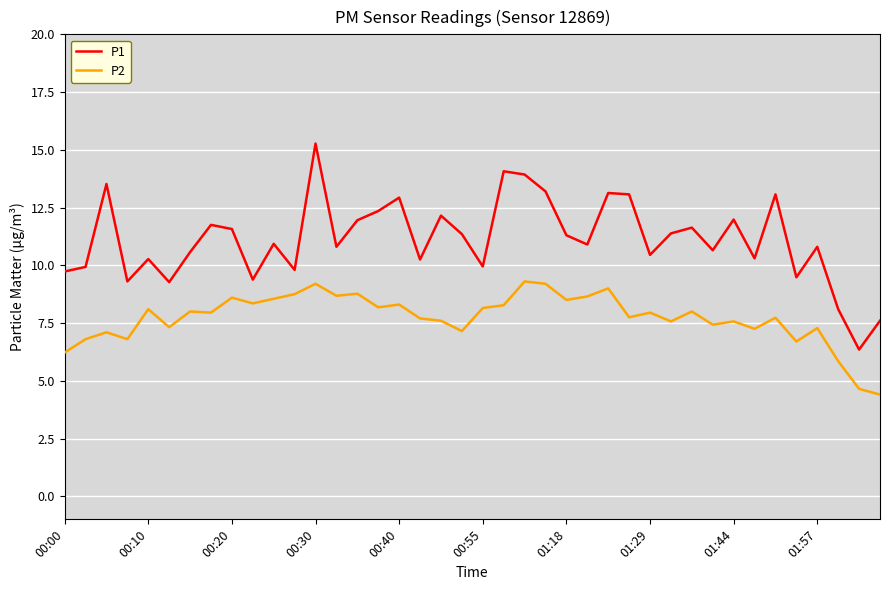

True or false: P1 and P2 cross at least once.

False